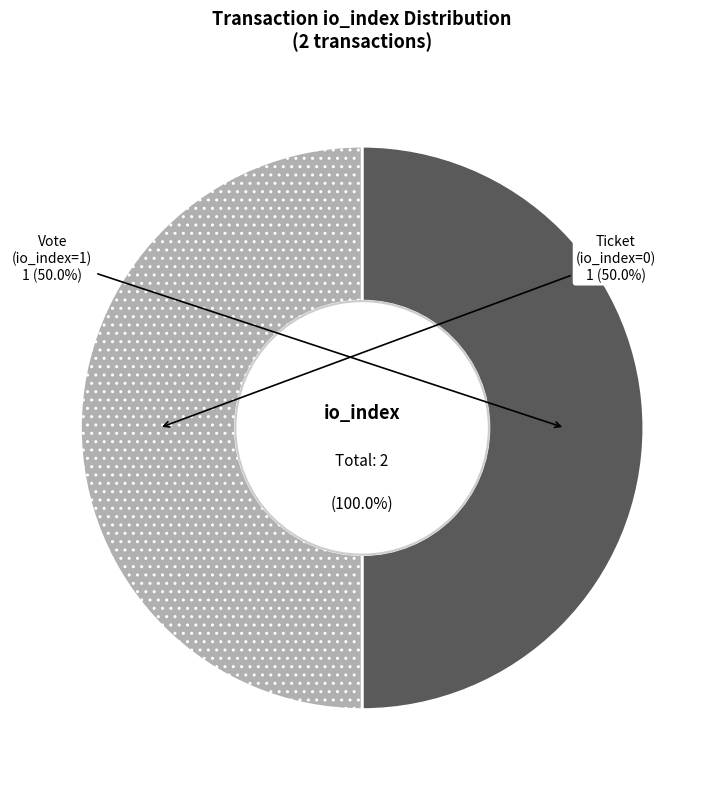

Do Vote tx (io_index=1) and Ticket tx (io_index=0) together represent more than half of the pie?

Yes